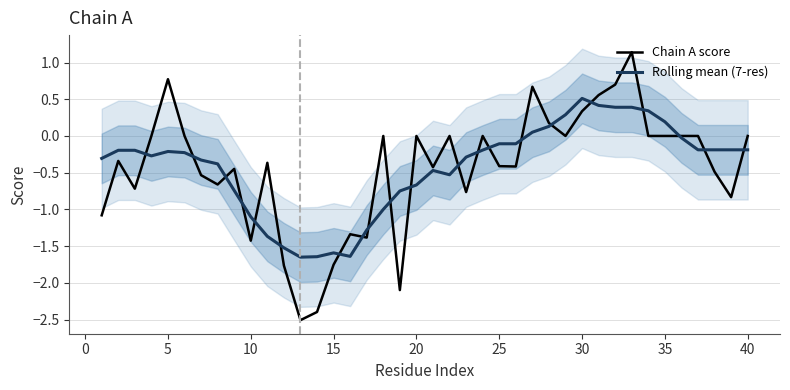

After their last crossing, which series has the higher values: Chain A score or Rolling mean (7-res)?

Chain A score